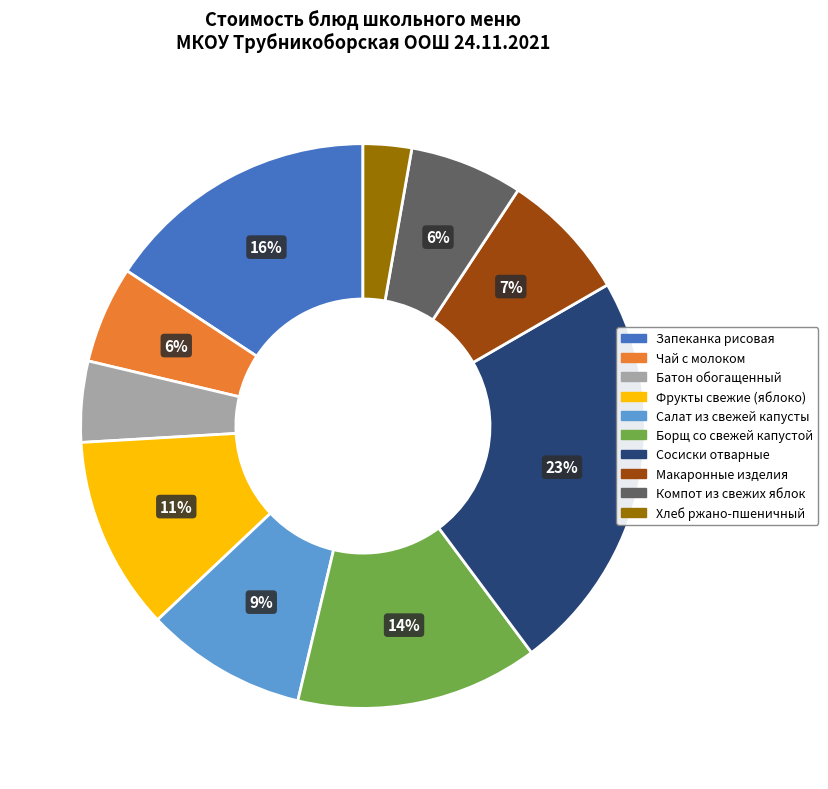

Do Борщ со свежей капустой and Компот из свежих яблок together represent more than half of the pie?

No